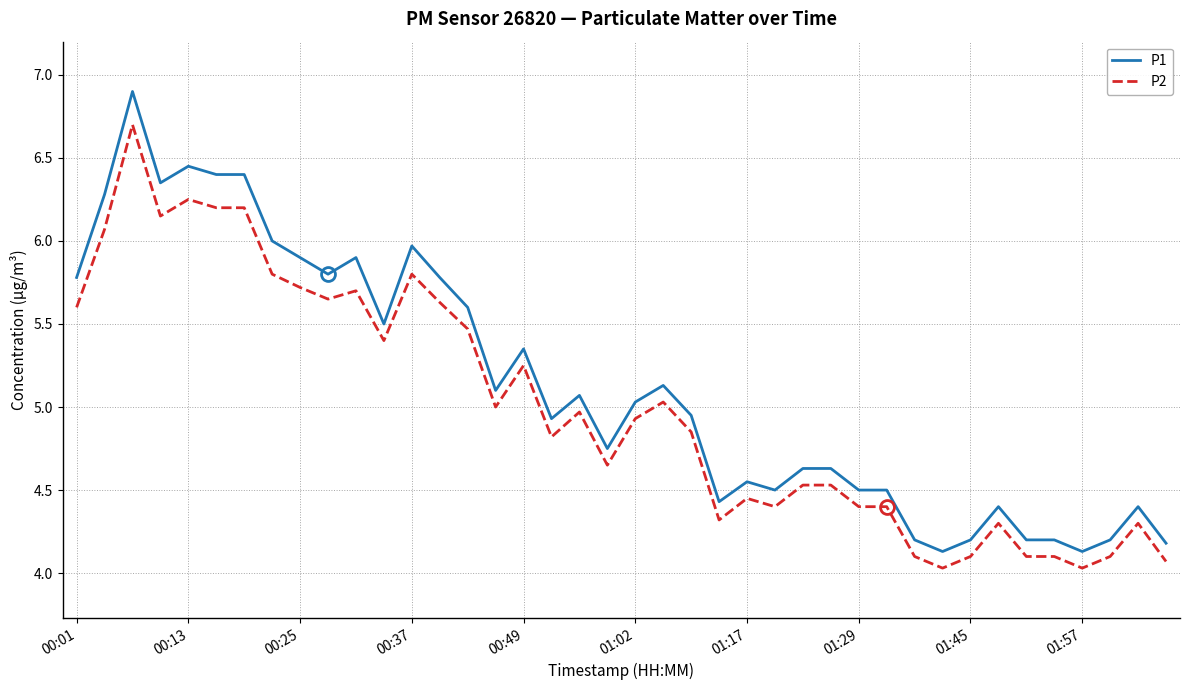

What is the minimum value for P1?

4.1